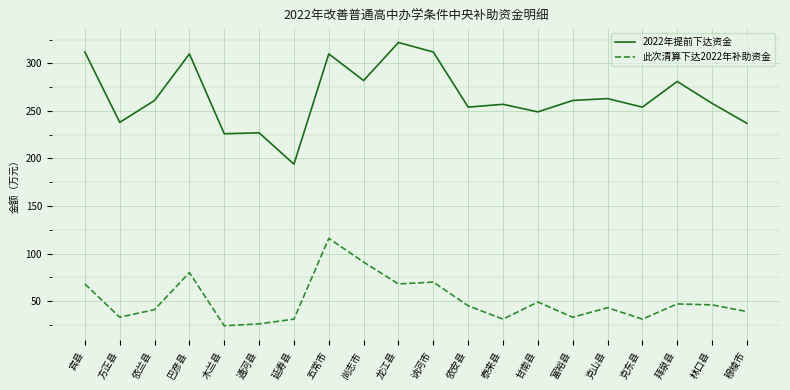

True or false: 此次清算下达2022年补助资金 and 2022年提前下达资金 cross at least once.

False